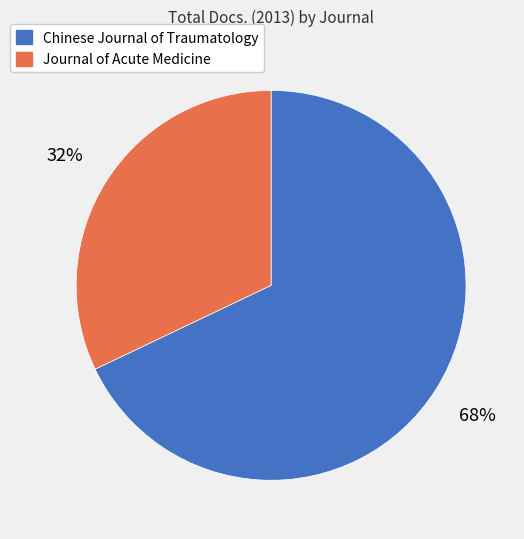

Rank the categories by value from lowest to highest.

Journal of Acute Medicine, Chinese Journal of Traumatology